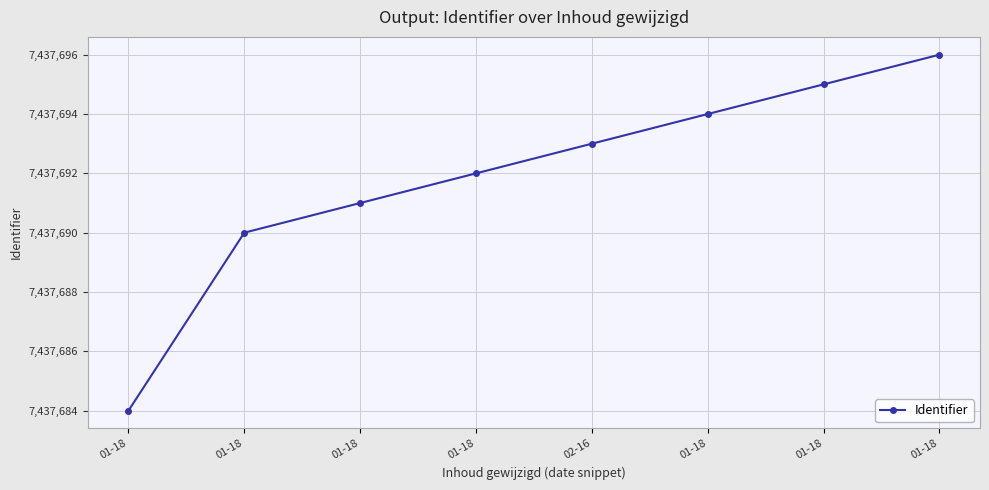

How many lines are shown in the chart?

1